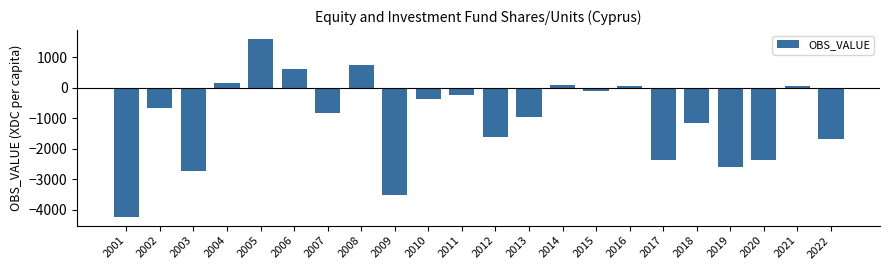

Where is the data nearest to the value -1316?

2018